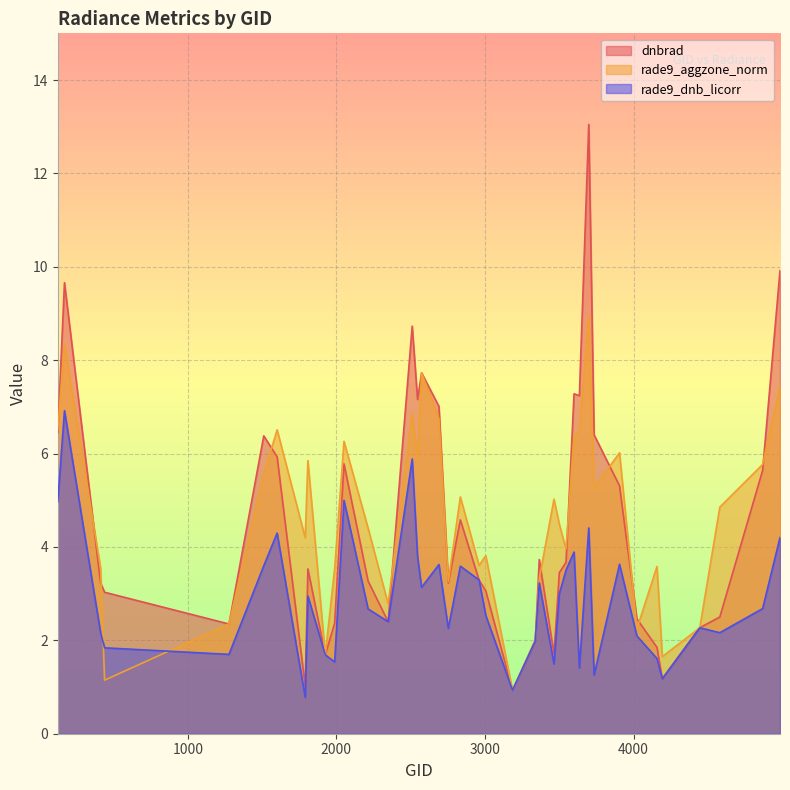

What are all the series names shown in the legend?

dnbrad, rade9_aggzone_norm, rade9_dnb_licorr